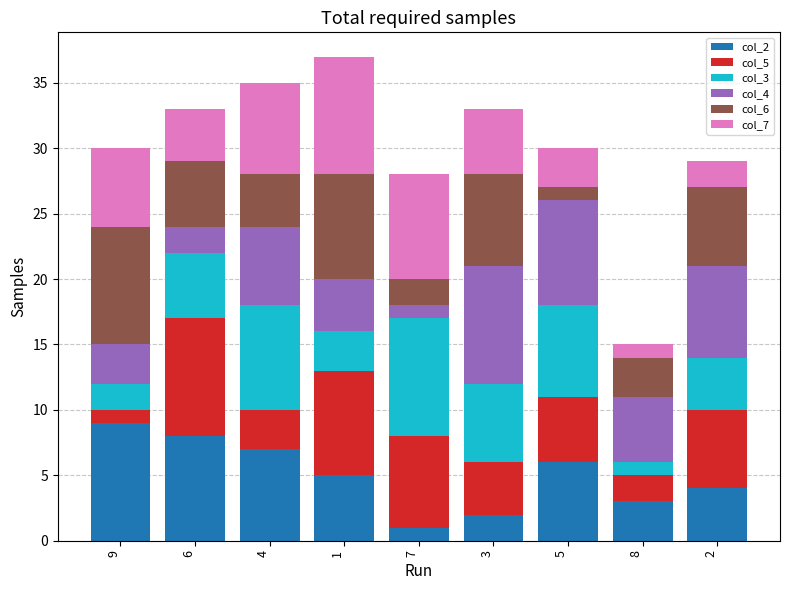

What are all the series names shown in the legend?

col_2, col_5, col_3, col_4, col_6, col_7